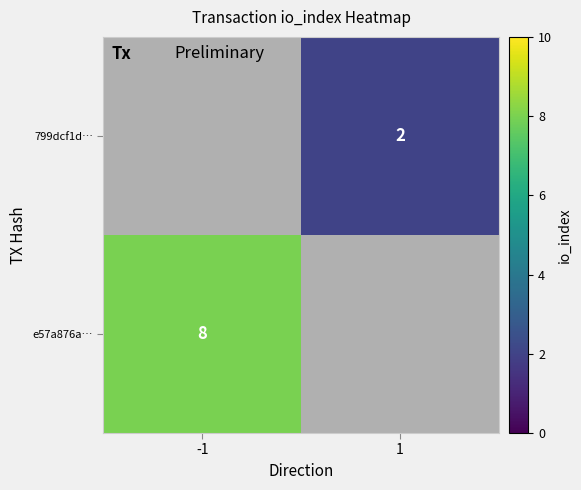

At which category does the chart reach its minimum across all series?

1